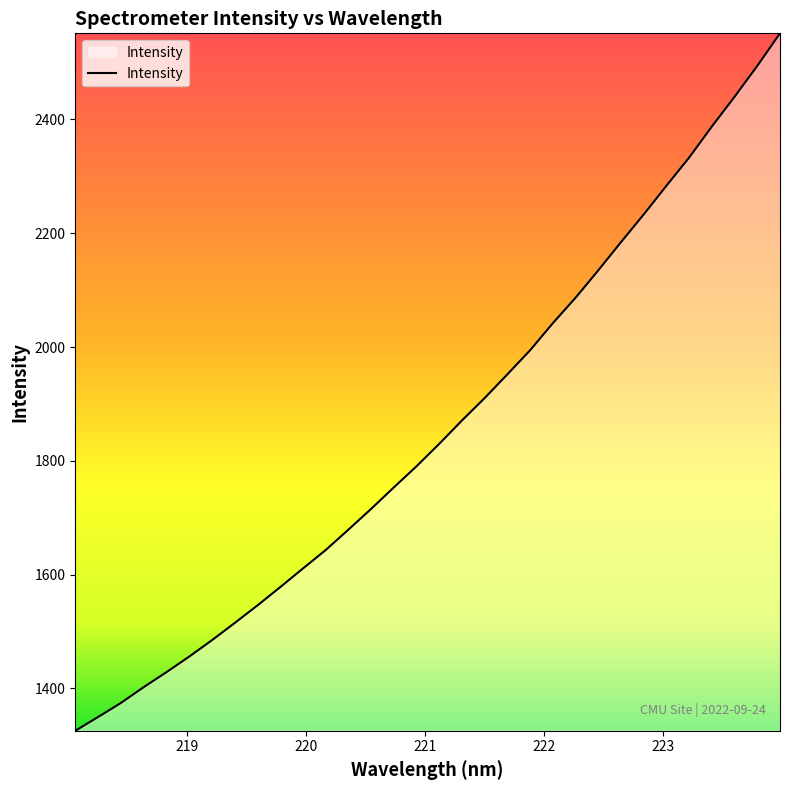

What is the minimum value shown in the chart?

1325.5